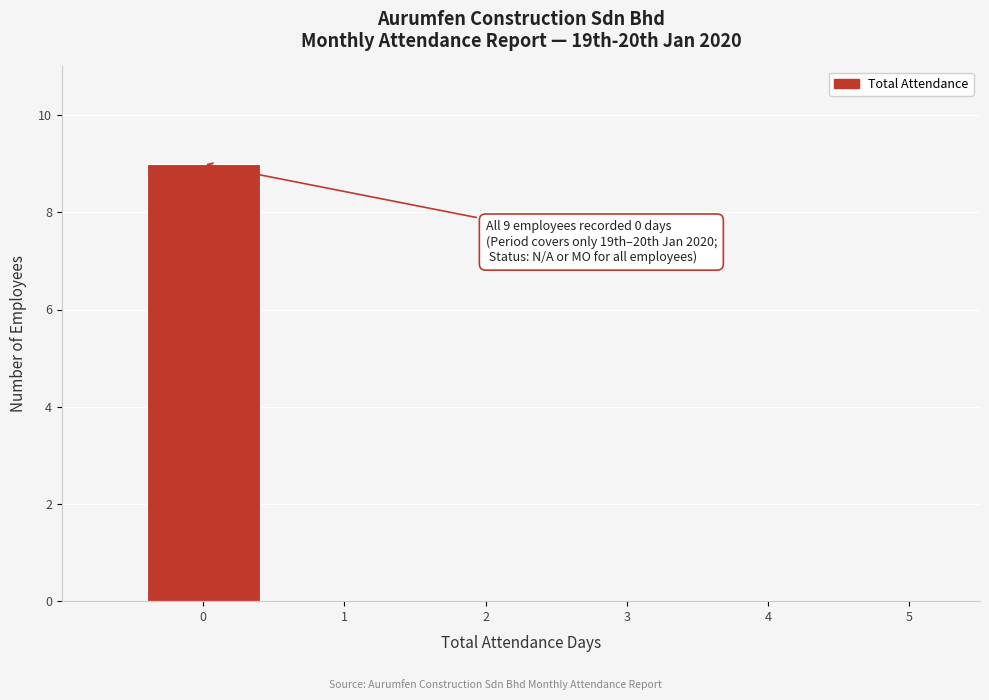

Over which range of the x-axis is the bar tallest?

-0.5 to 0.5